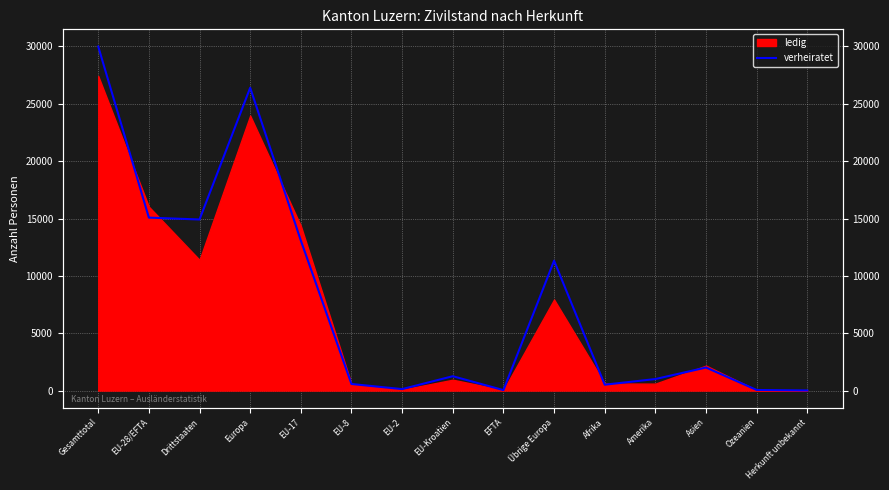

At which category does the chart reach its minimum across all series?

Herkunft unbekannt